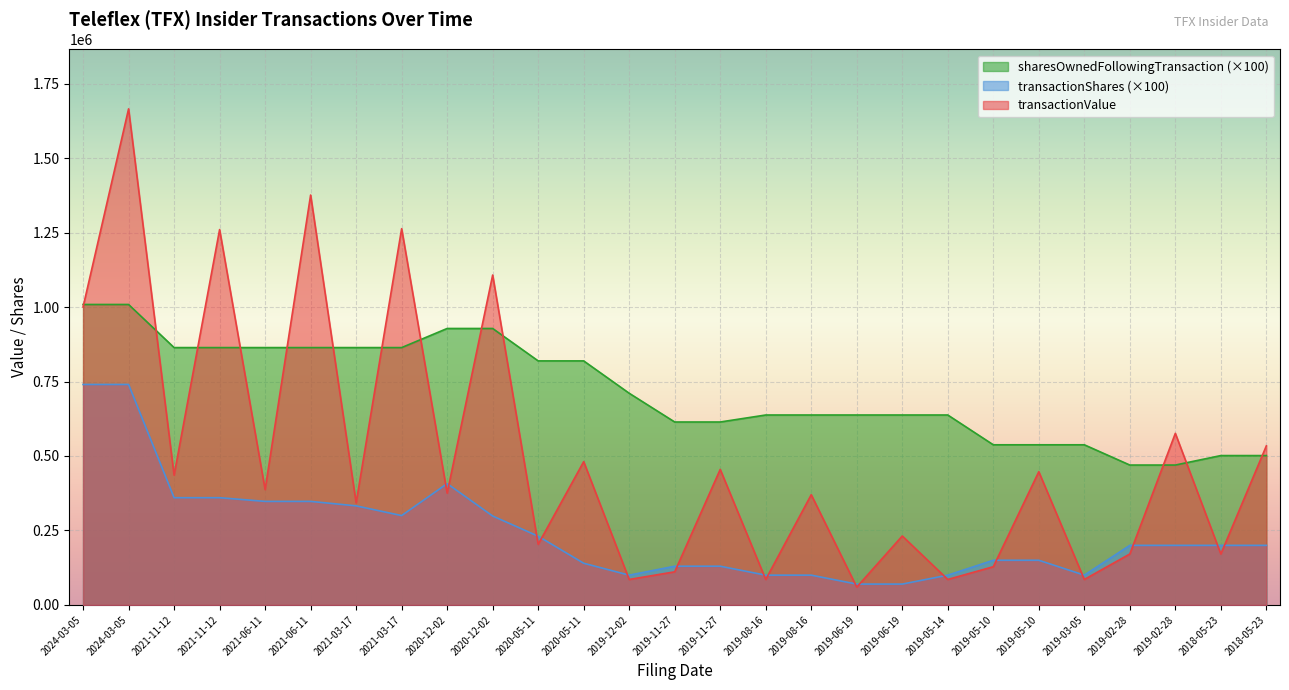

What is the value of the sharesOwnedFollowingTransaction point at the 18th from the left?

637600